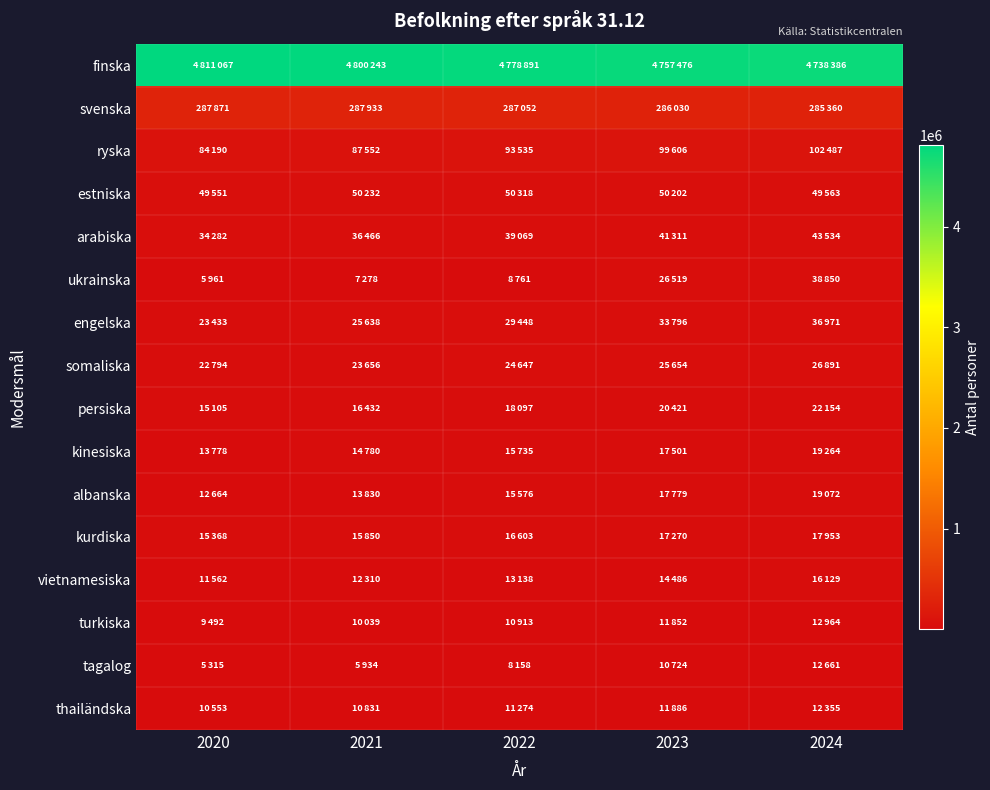

What is the difference between the highest and lowest values at 2023?

4746752